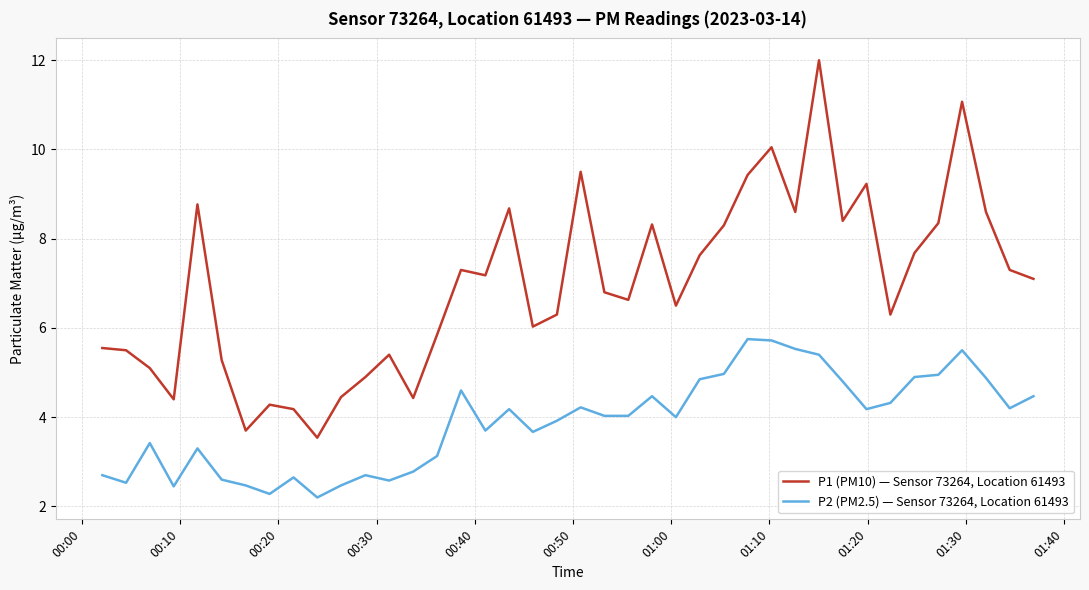

Which series has the largest range (max minus min)?

P1 (PM10) — Sensor 73264, Location 61493